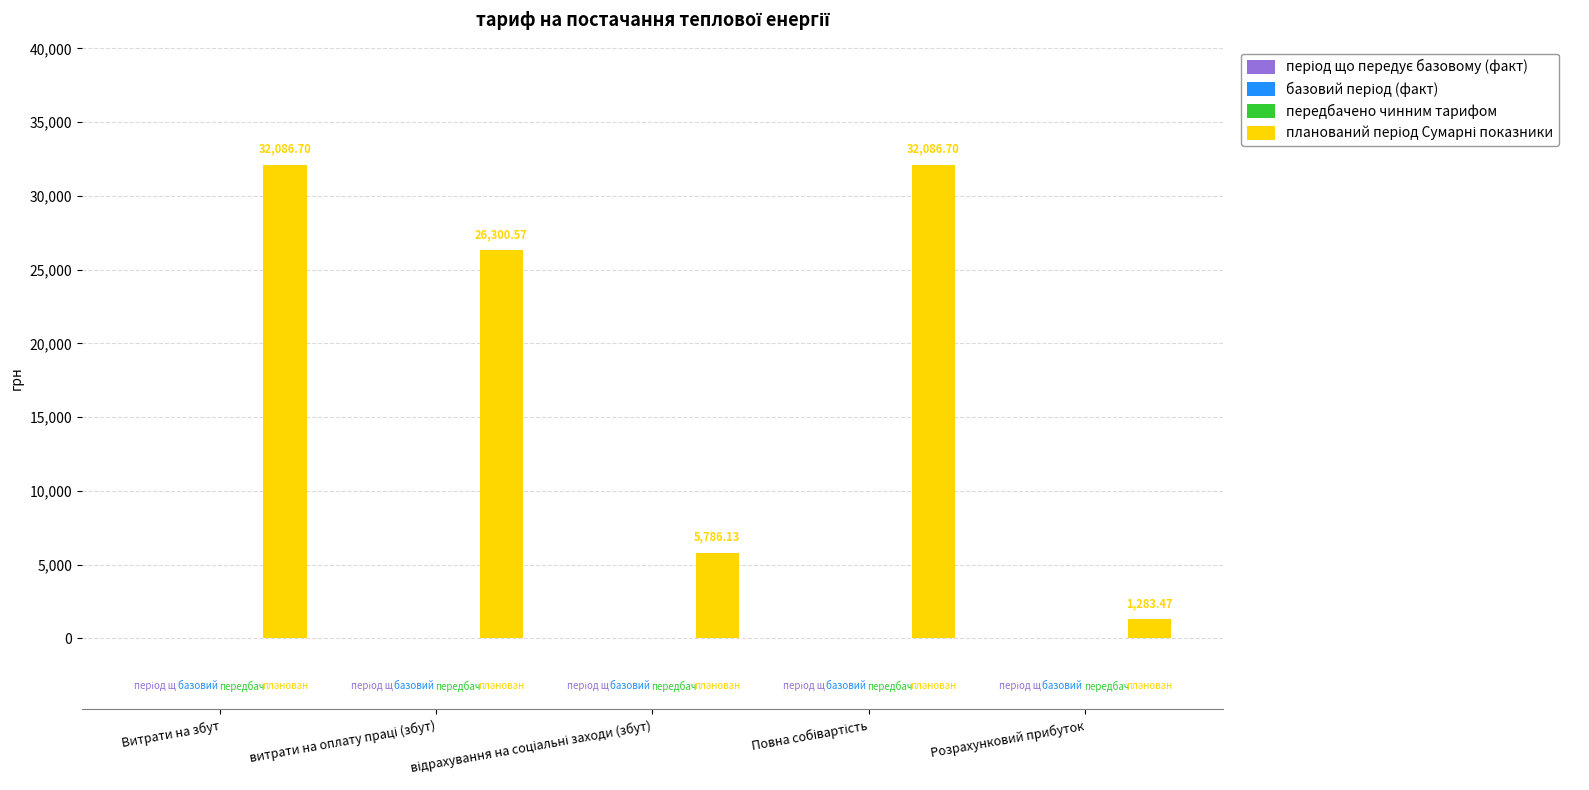

What is the average value?

19508.7